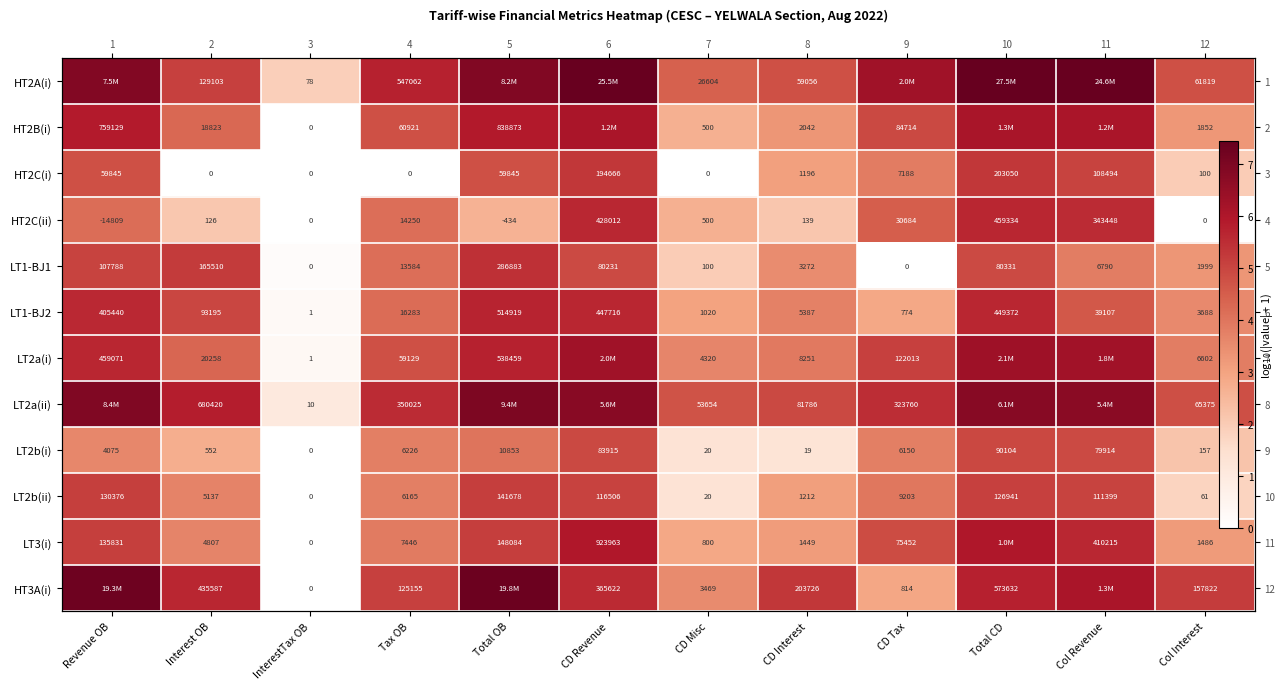

Rank the series at CD Misc from highest to lowest value.

LT2a(ii), HT2A(i), LT2a(i), HT3A(i), LT1-BJ2, LT3(i), HT2B(i), HT2C(ii), LT1-BJ1, LT2b(i), LT2b(ii), HT2C(i)